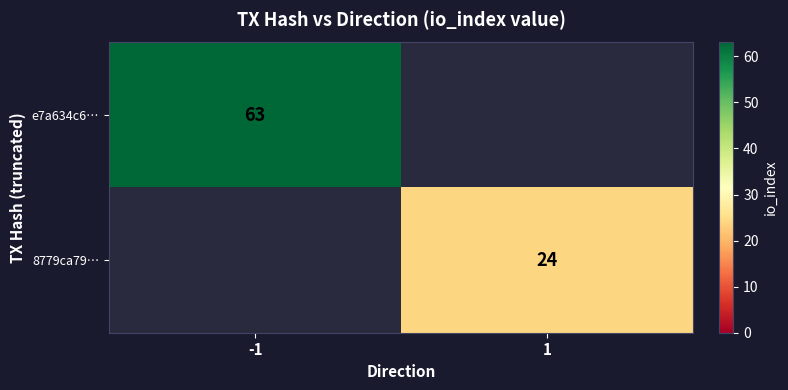

At how many categories does at least one series exceed 48?

1